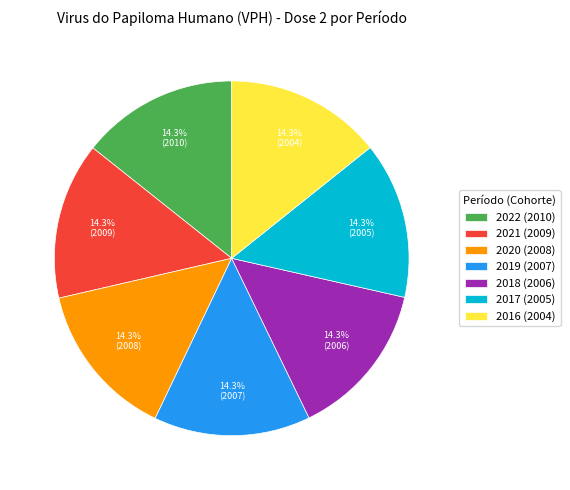

Combined, what portion of the pie is 2019 (2007) and 2021 (2009)?

28.6%